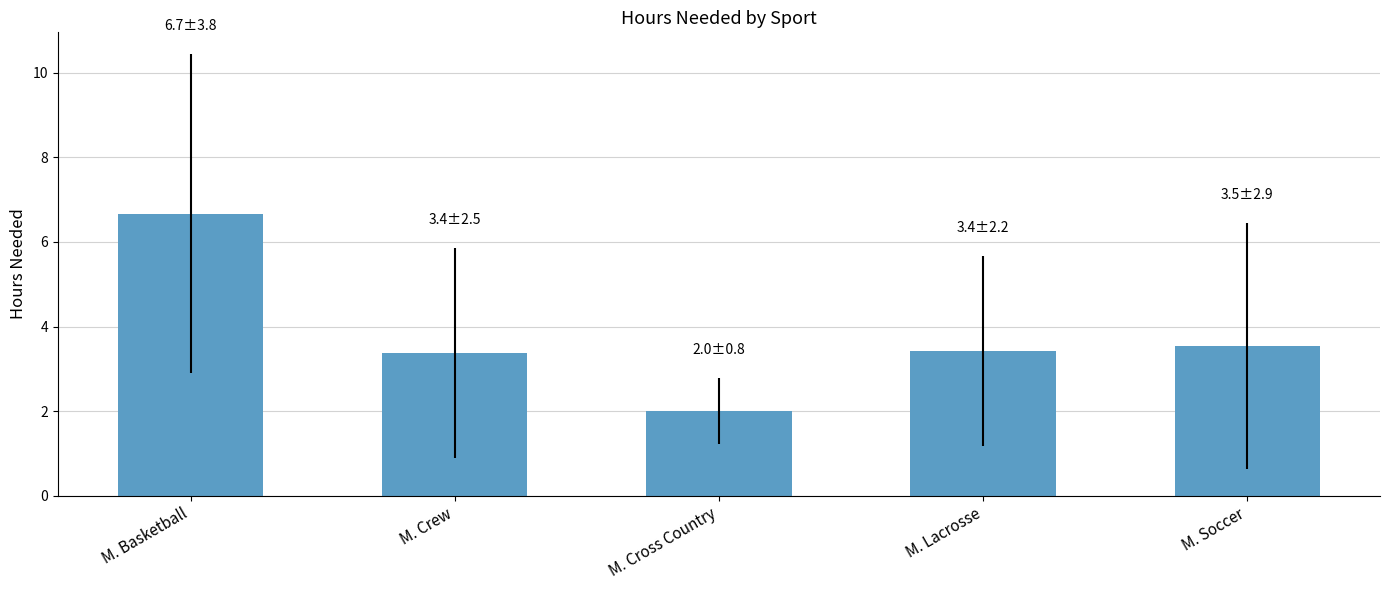

Approximately how many times larger is the value at M. Crew compared to M. Basketball?

0.5